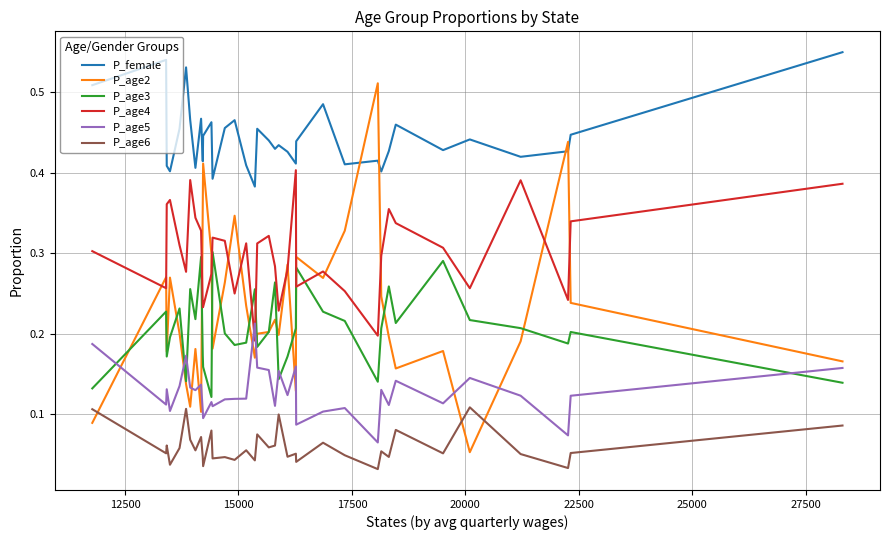

How many series are shown in this chart?

6